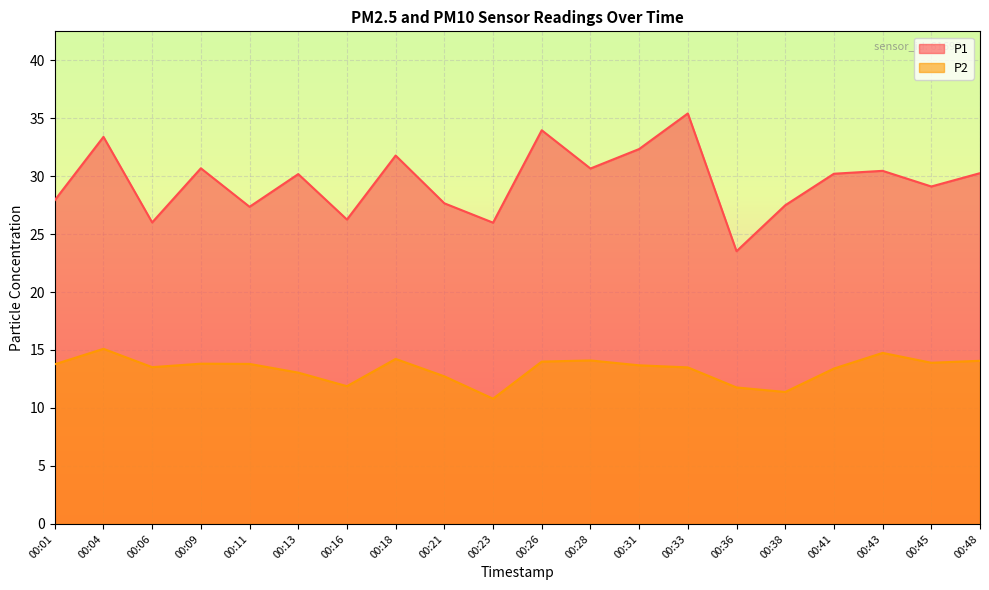

How many data points in P1 are less than 30?

9